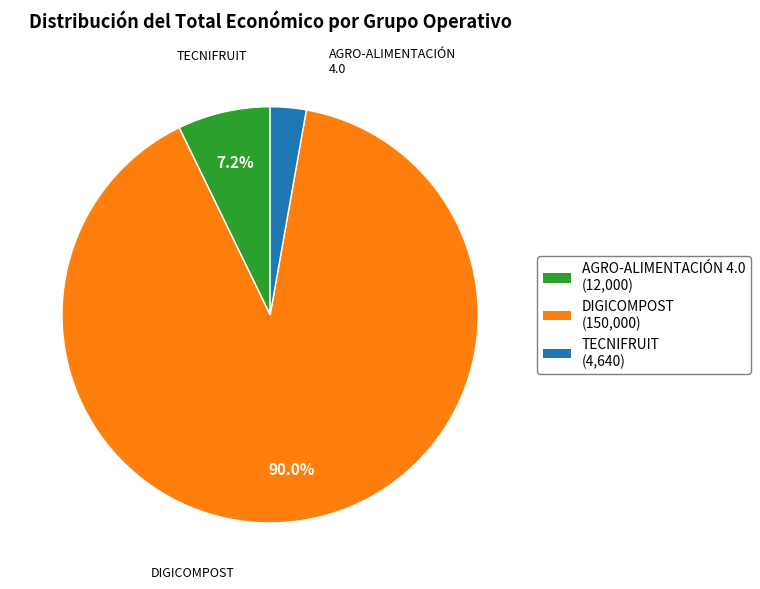

How many slices are in this pie chart?

3